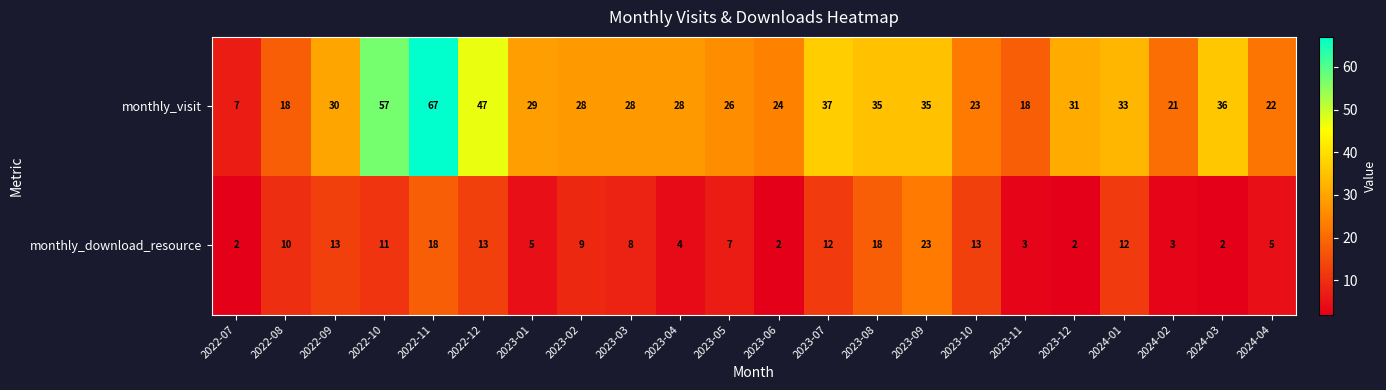

Which label corresponds to the largest value in the chart?

2022-11